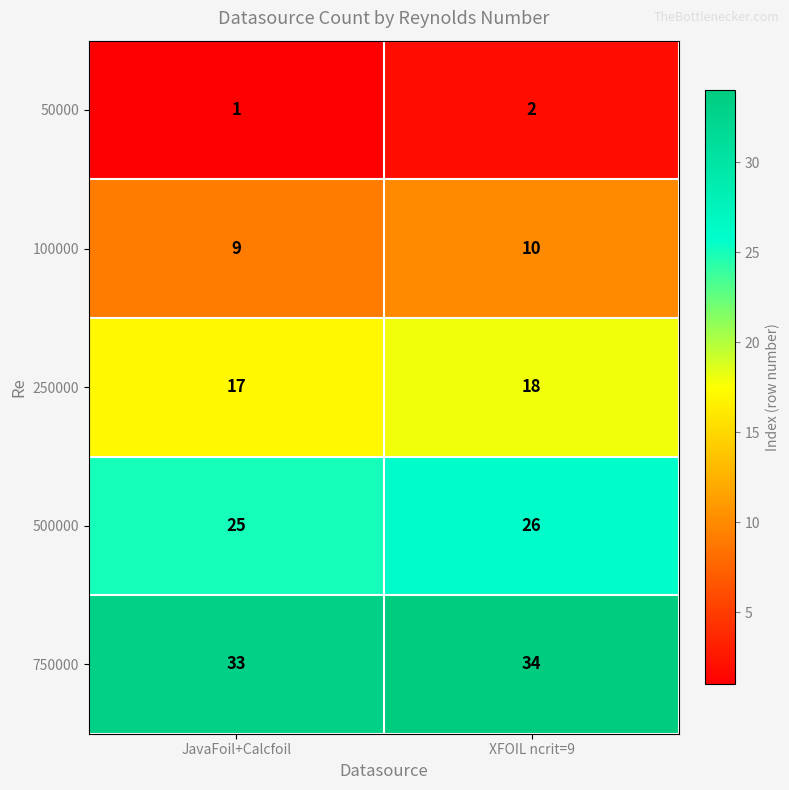

Is it true that 250000 equals 18 at XFOIL ncrit=9?

True